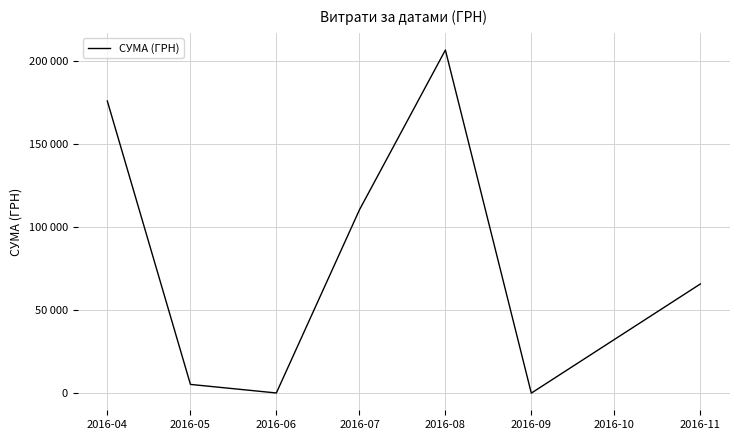

Does the chart display data point markers on the line(s)?

No